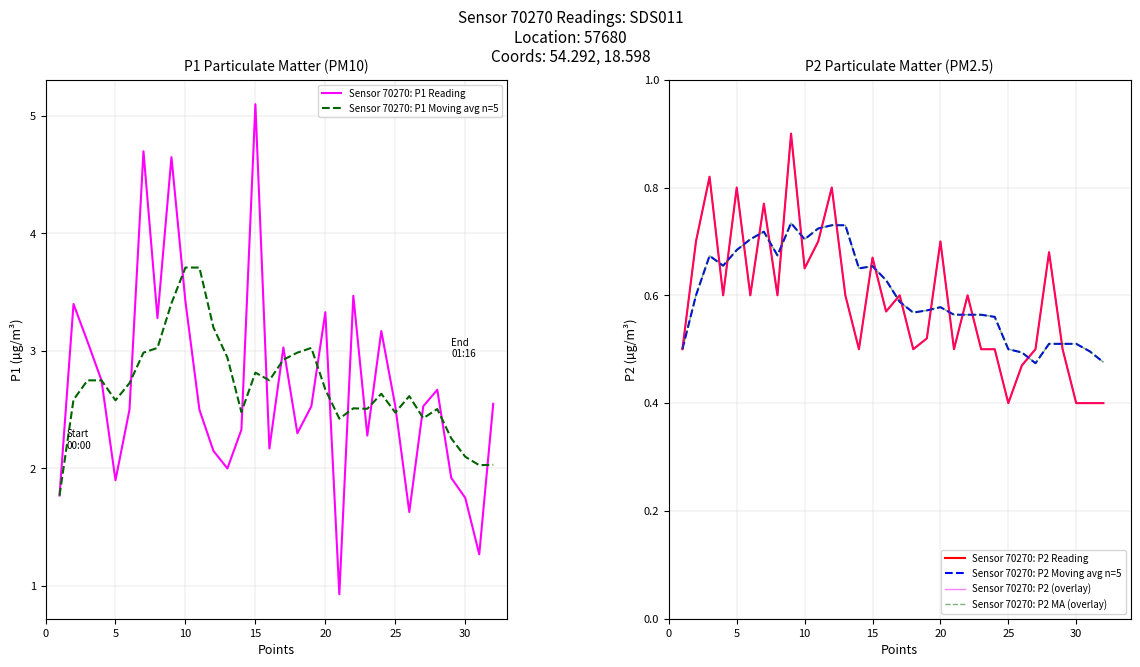

What is the highest value of the Sensor 70270: P1 Moving avg n=5 series?

3.7